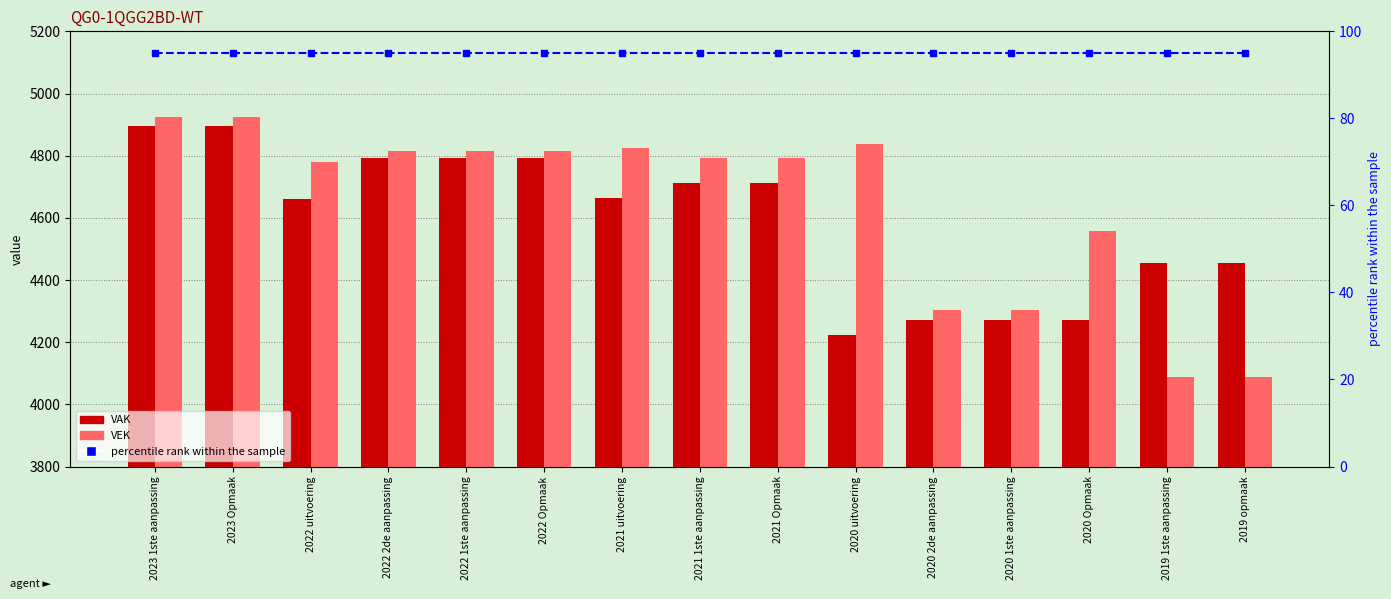

At 2023 1ste aanpassing, list the series in order from largest to smallest.

VEK, VAK, percentile rank within the sample